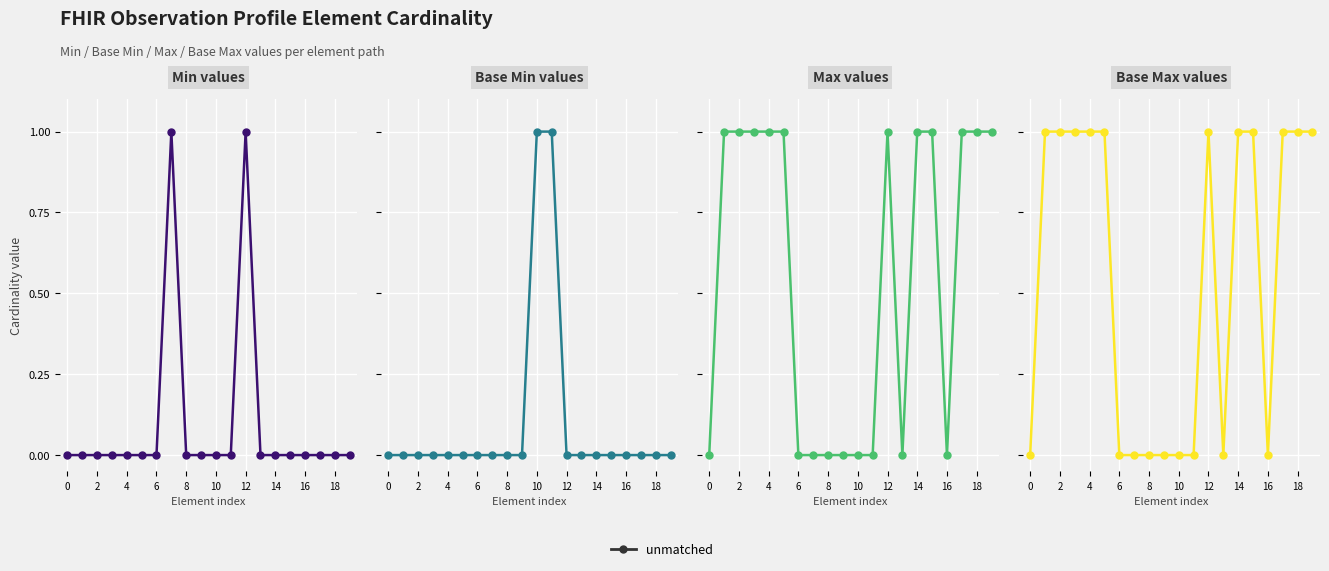

What is the value of the 8th point from the left?

1